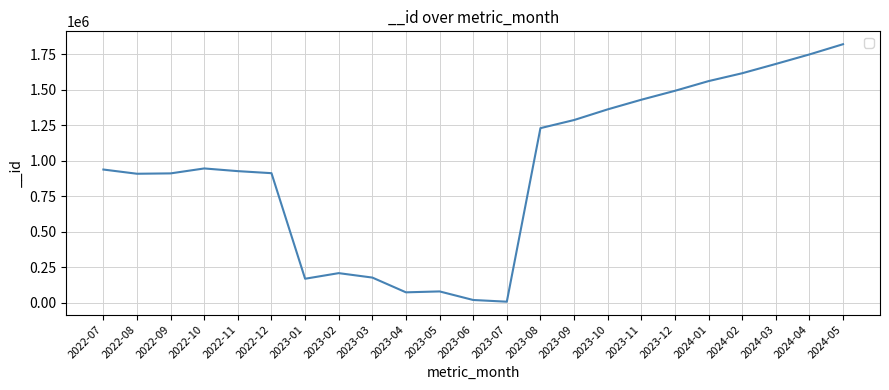

The chart shows a value of 2285265 at 2023-12. True or false?

False